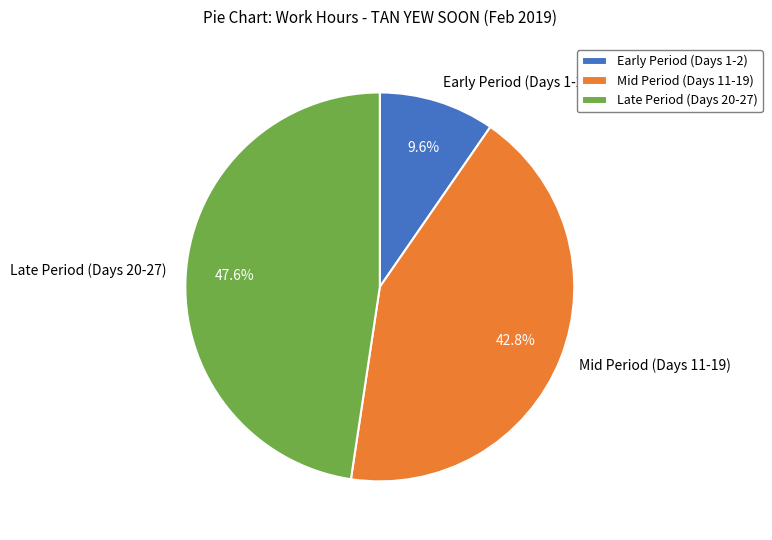

Count the number of slices in the pie.

3